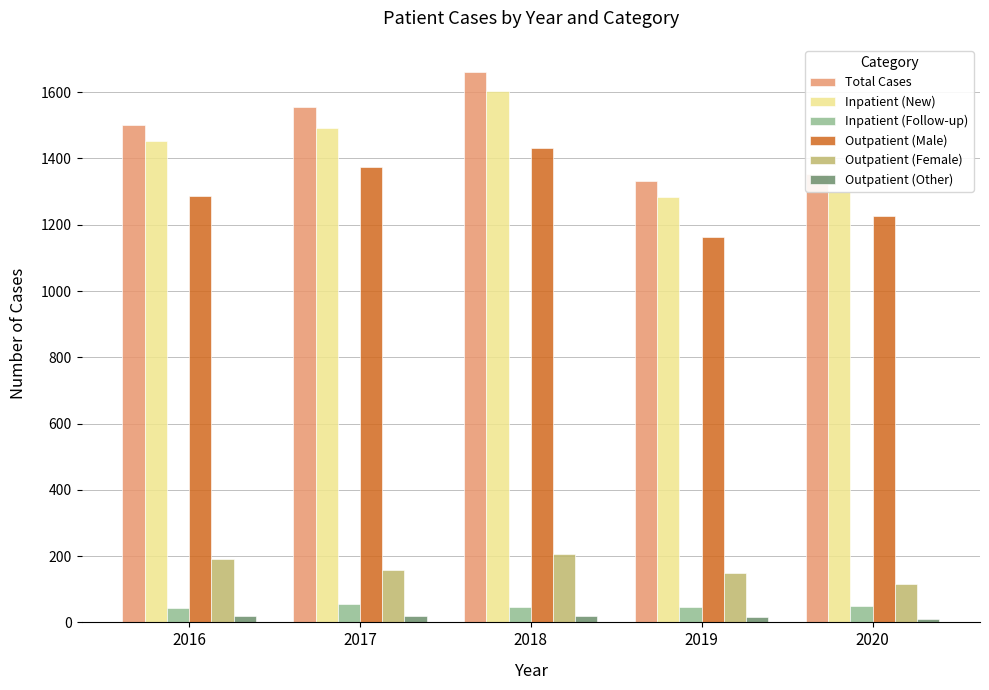

How many distinct data groups are displayed?

6